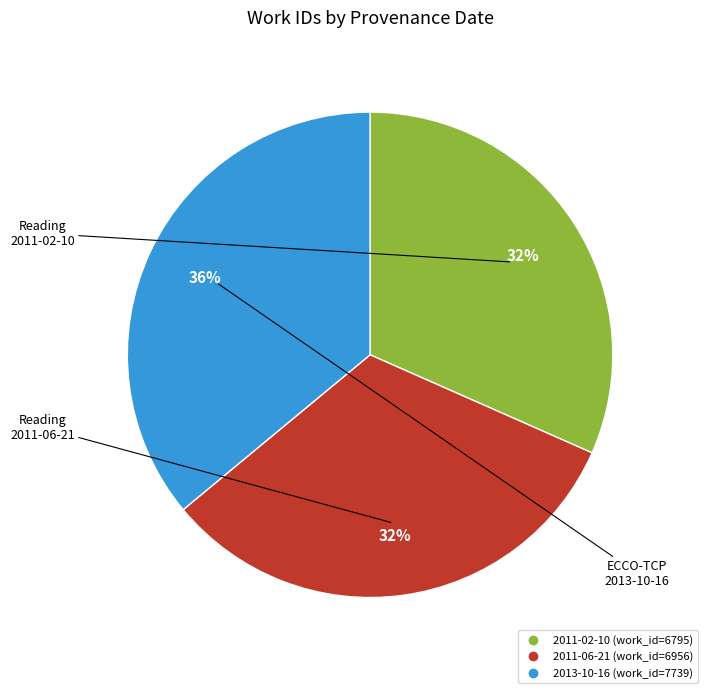

What is the ratio of the value at 2013-10-16 to the value at 2011-06-21?

1.1